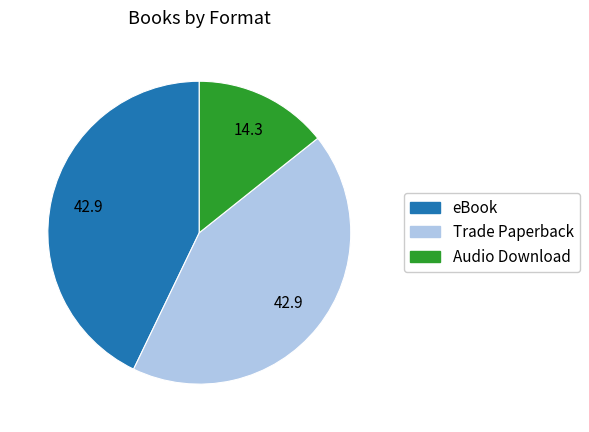

Is there a majority slice in this chart?

No